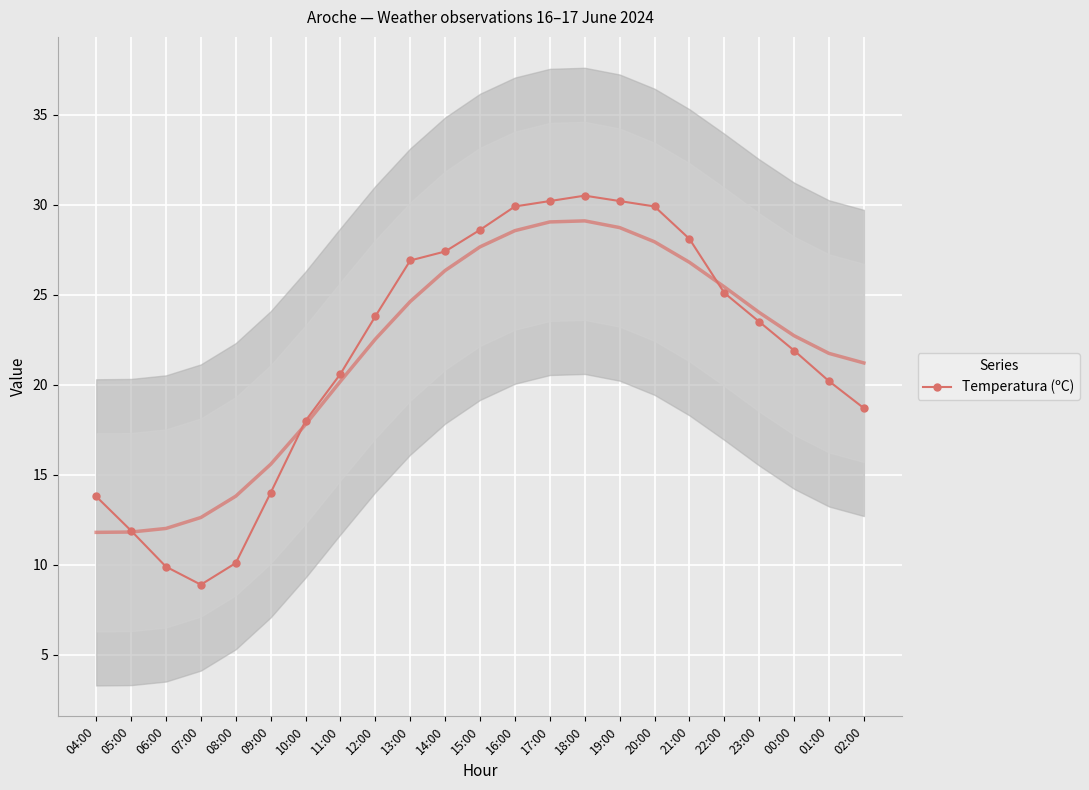

Approximately how many times larger is the value at 22:00 compared to 05:00?

2.1